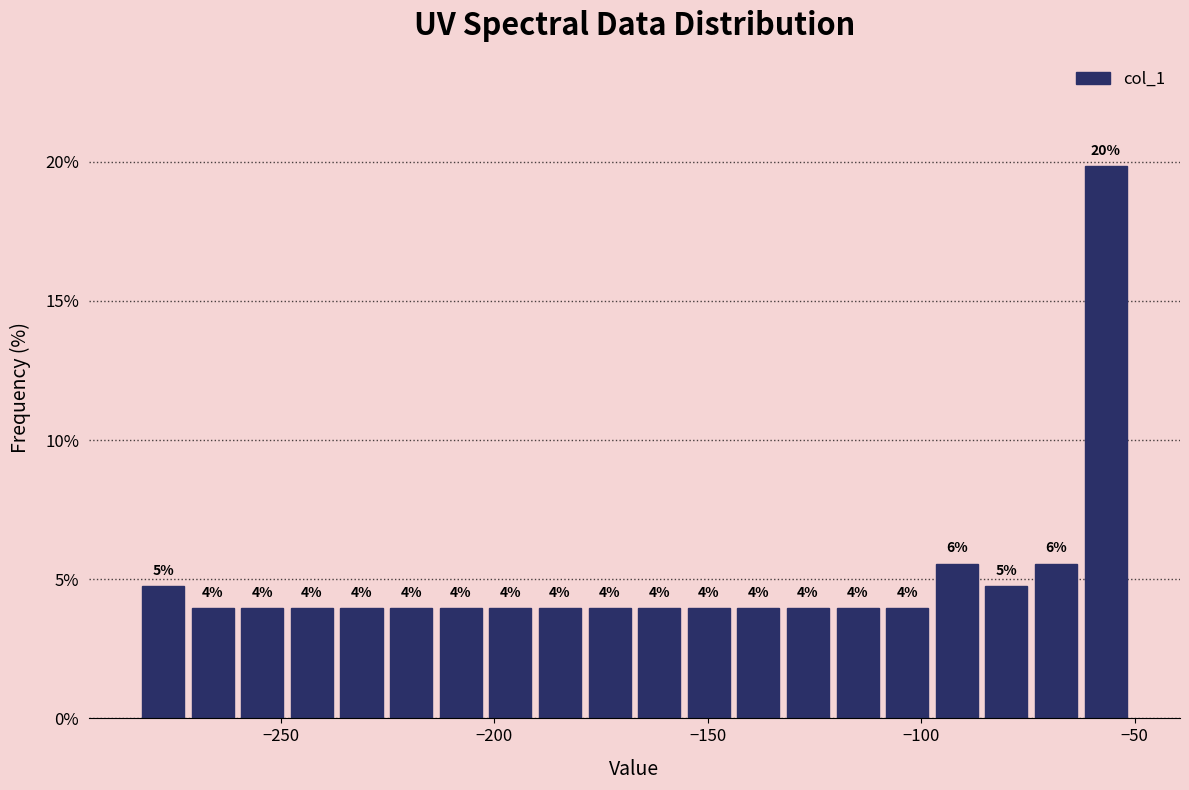

Read against the x-axis, roughly where is the centre of the tallest bar?

-55